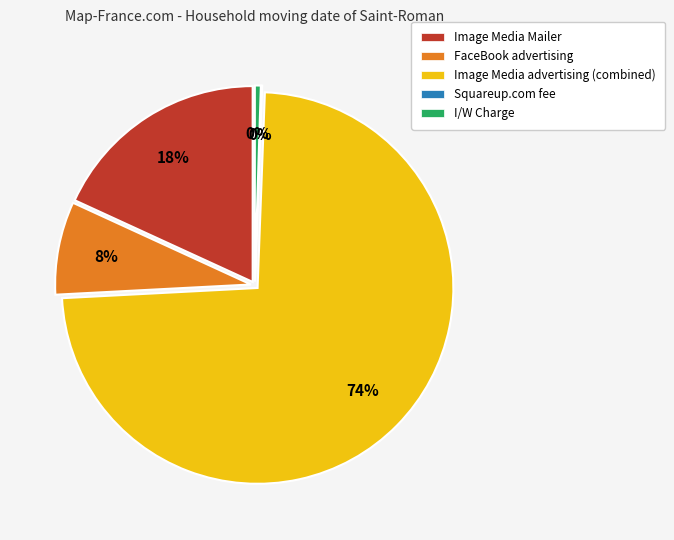

Which category has the smallest portion of the pie?

Squareup.com